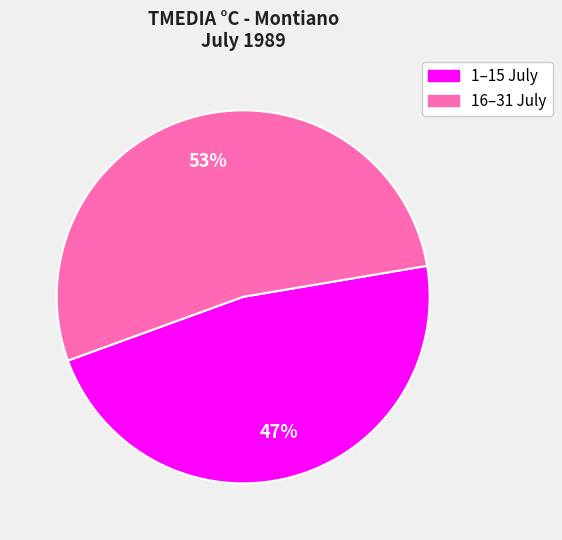

How many slices are in this pie chart?

2